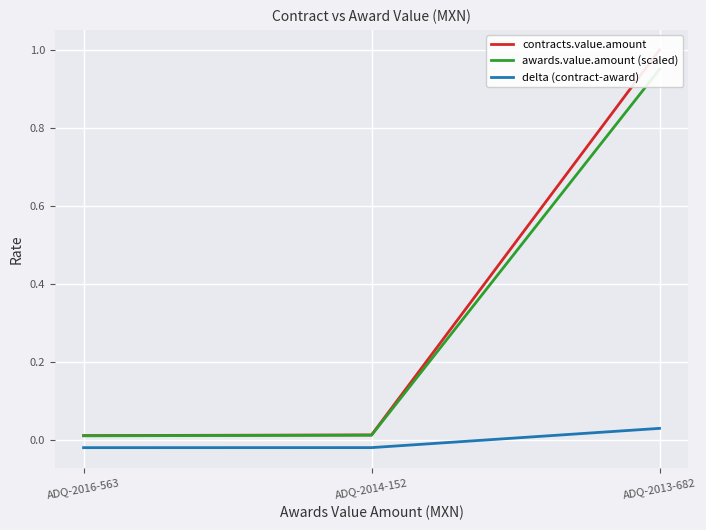

How many series are shown in this chart?

3